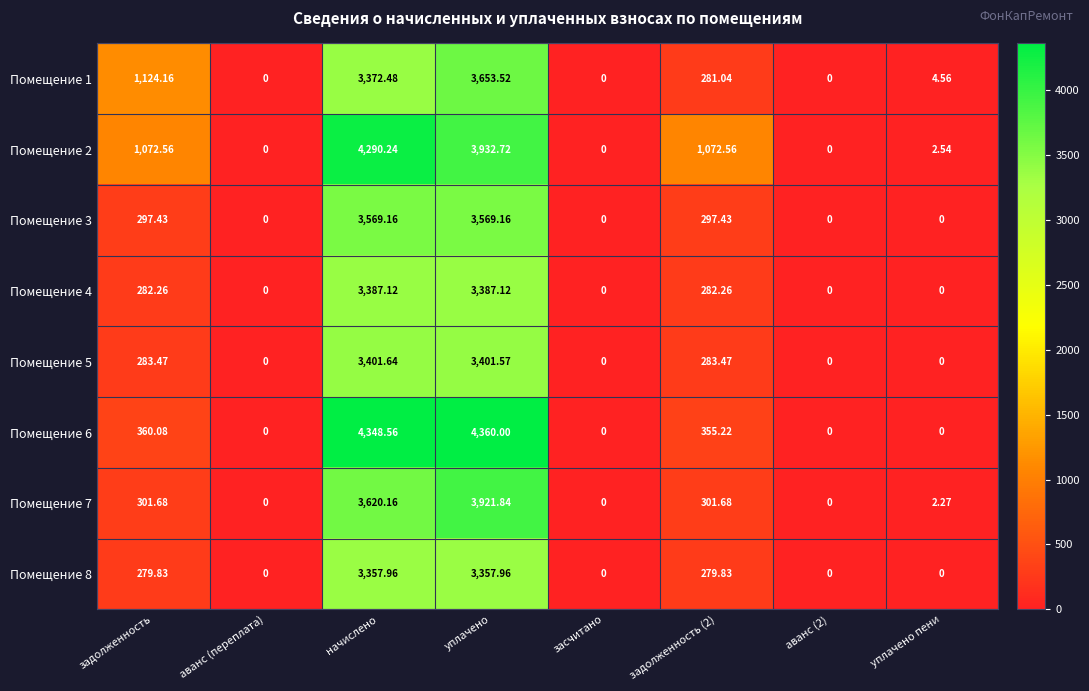

At which category is the sum across all series the highest?

уплачено